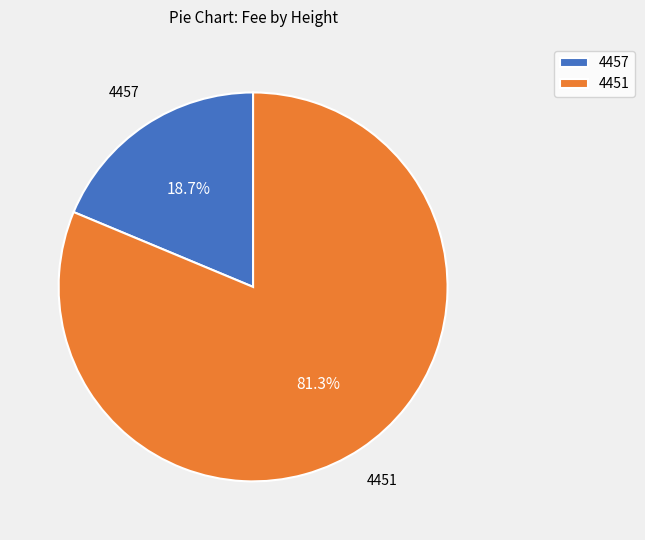

Which category has the biggest portion of the pie?

4451